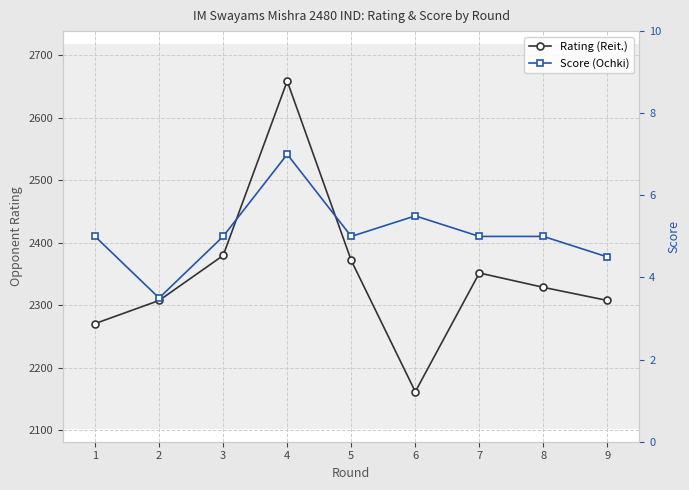

Does the chart display data point markers on the line(s)?

Yes